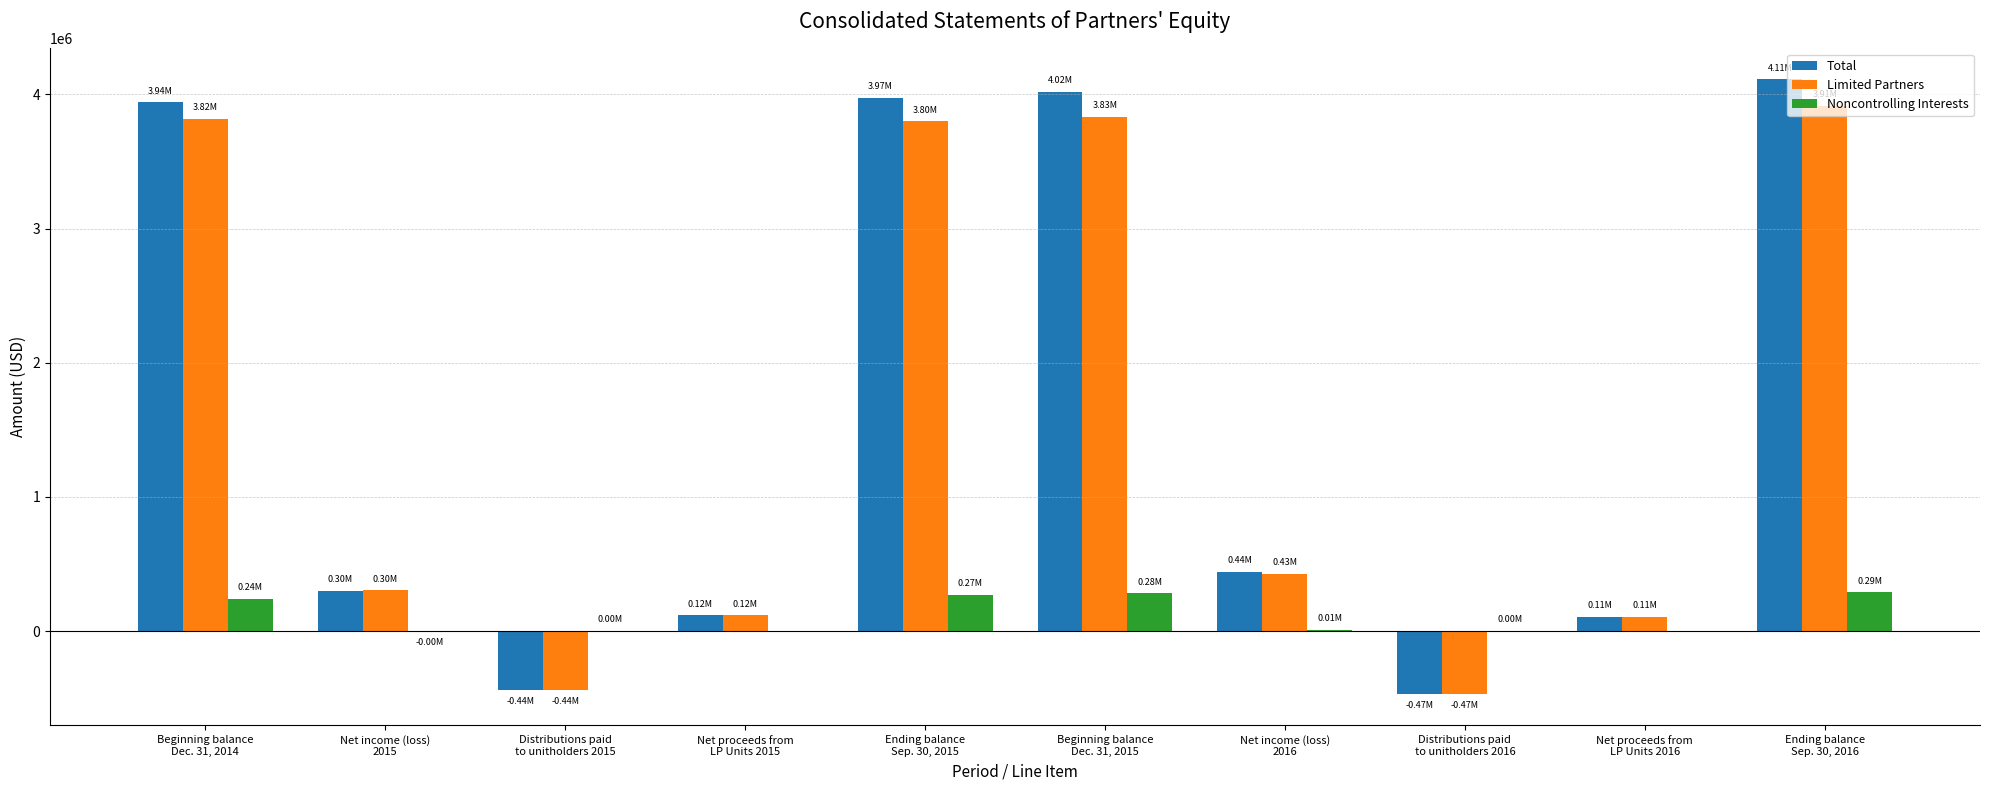

At which category is the sum across all series the highest?

Ending balance
Sep. 30, 2016